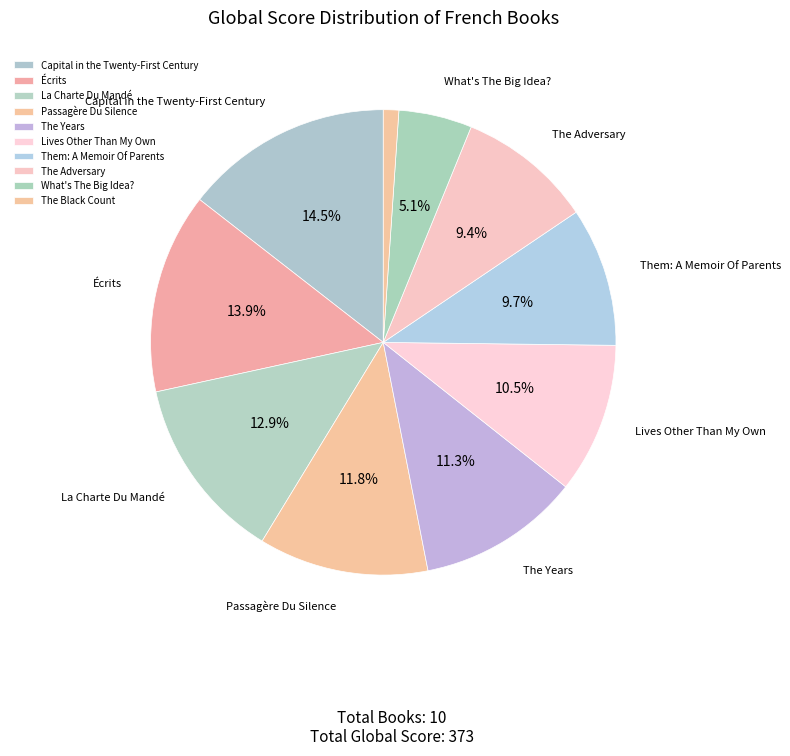

How many segments does this pie chart have?

10